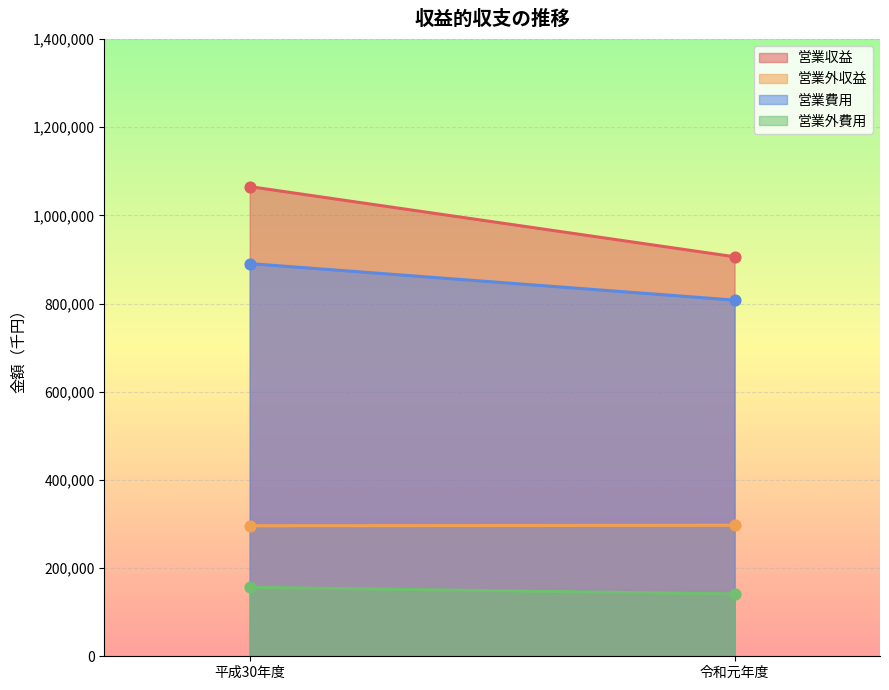

Is the value of 営業費用 at 令和元年度 greater than the value of 営業外収益 at 平成30年度?

Yes